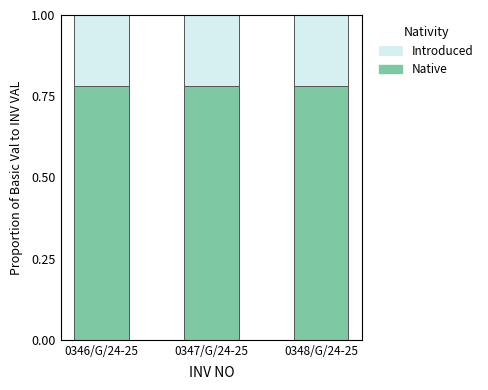

Is it true that Native equals 0.5 at 0348/G/24-25?

False